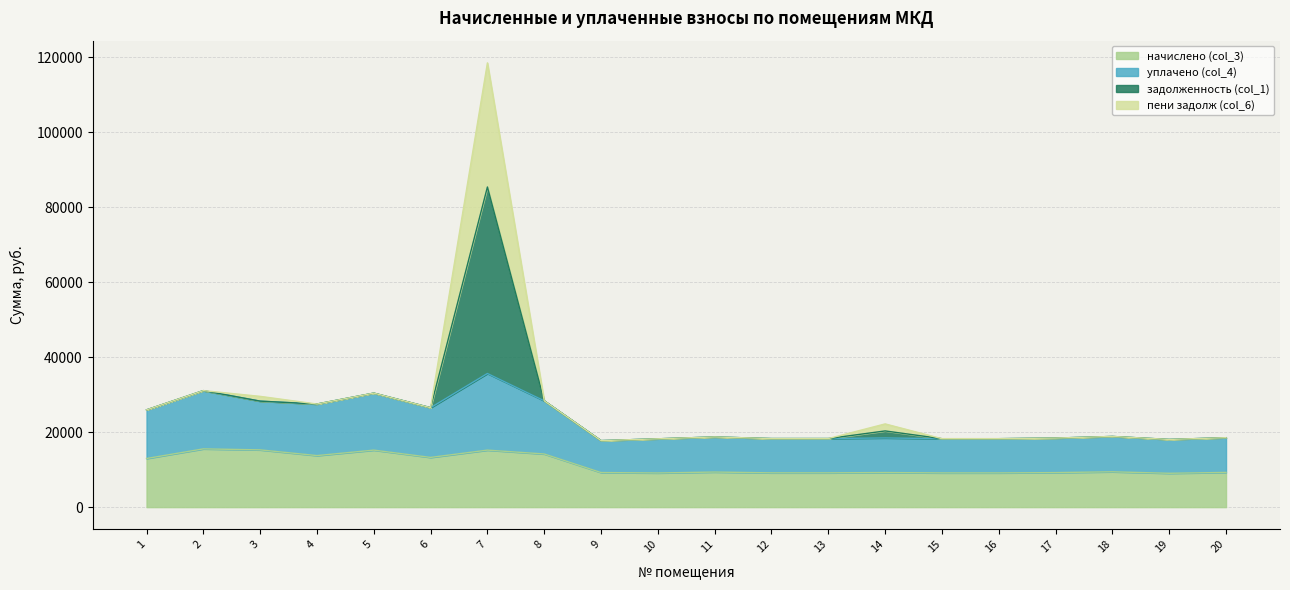

What is the greatest value displayed?

35636.8